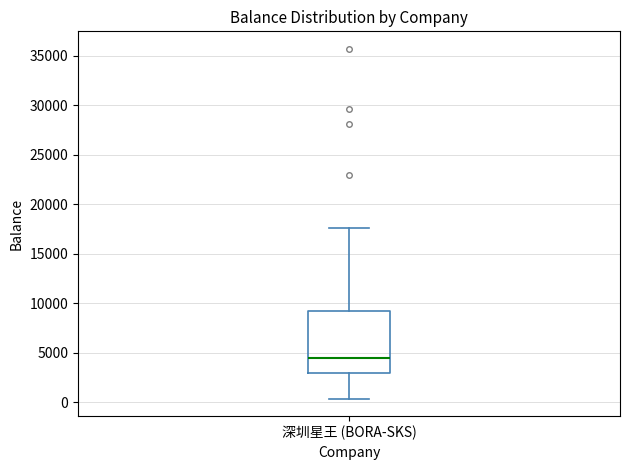

Where does the upper whisker of the box for 深圳星王 (BORA-SKS) end on the y-axis? The values are not printed on the chart, so give them approximately, as read against the axis.

17500